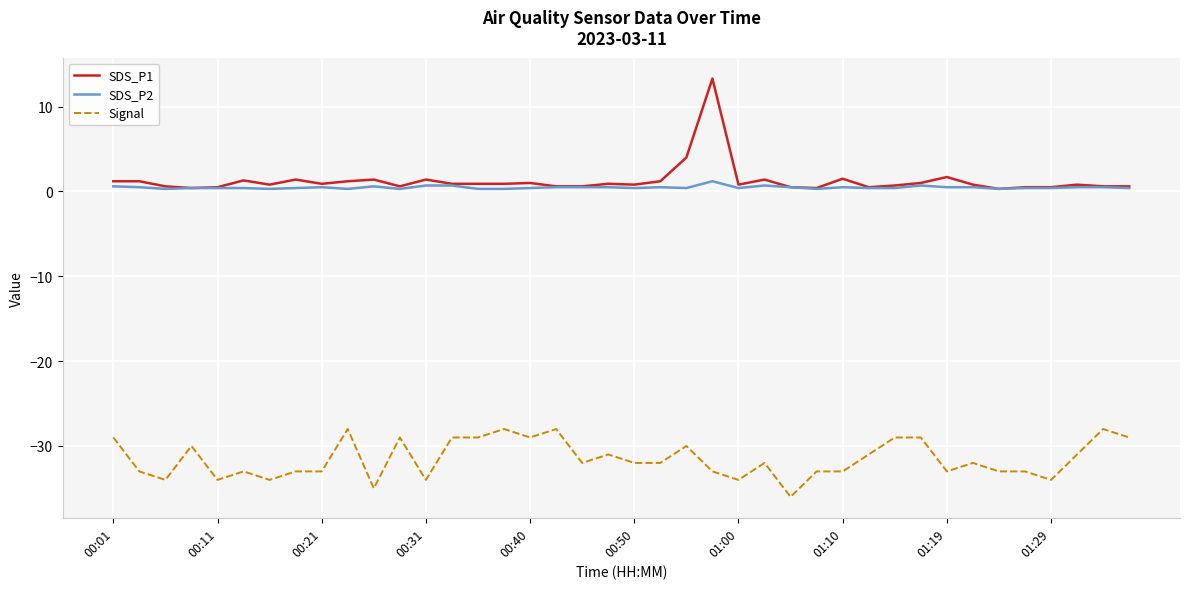

Which series has the largest range (max minus min)?

SDS_P1